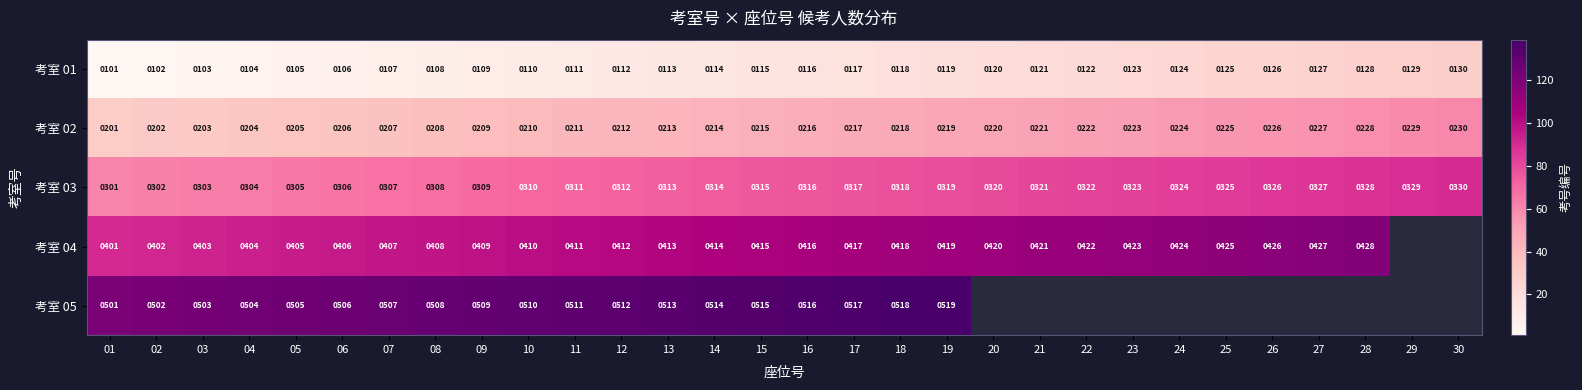

Is the value of 考室 02 at 08 greater than the value of 考室 03 at 05?

No